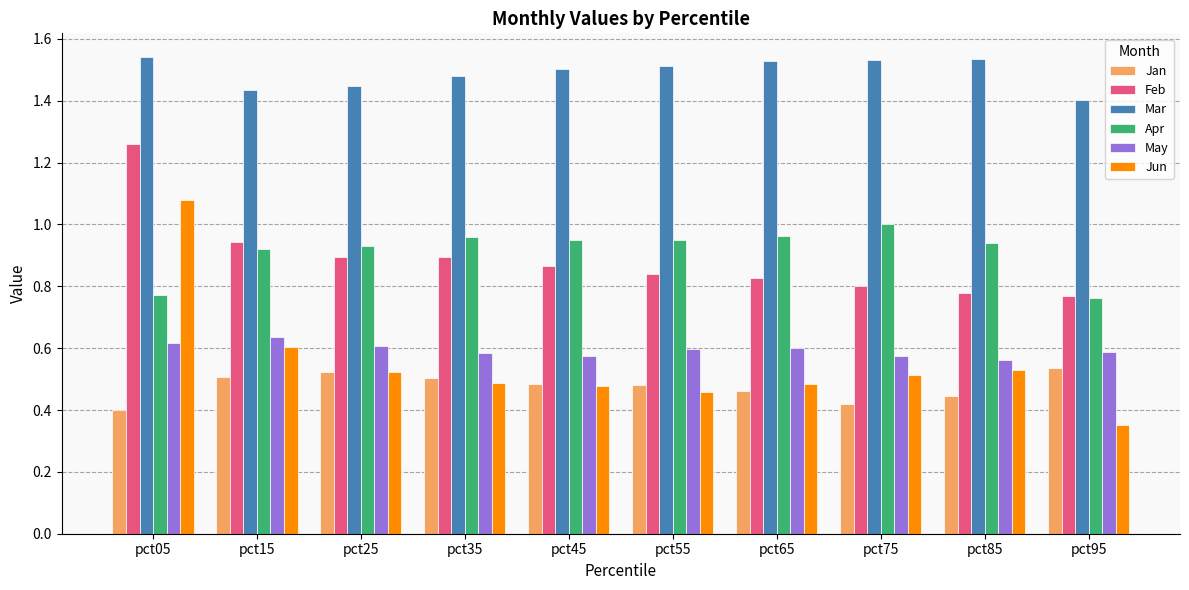

True or false: May has a value of 0.6 at pct45.

True